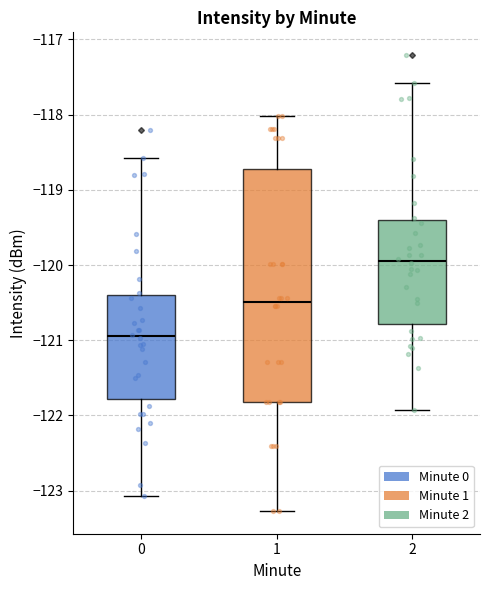

Reading left to right, read every box against the y-axis: the position of its median line, the range the box covers, and the ends of its whiskers. The values are not printed on the chart, so give them approximately, as read against the axis.

0: median -120.9, box -121.8 to -120.4, whiskers -123.1 to -118.6
1: median -120.5, box -121.8 to -118.7, whiskers -123.3 to -118.0
2: median -119.9, box -120.8 to -119.4, whiskers -121.9 to -117.6